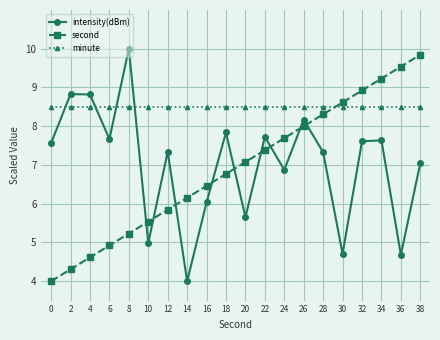

In intensity(dBm), how many points are higher than both neighbors (excluding endpoints)?

7